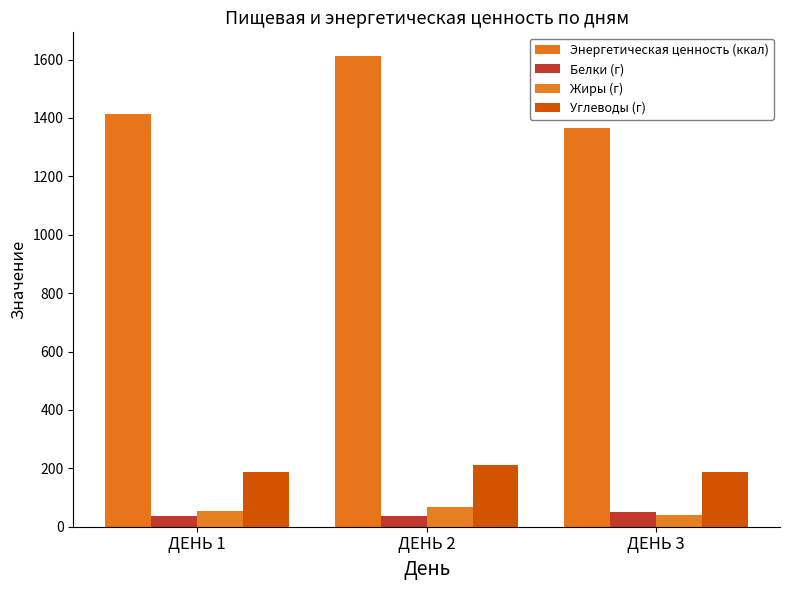

Reading left to right, list all the values displayed in this chart.

Энергетическая ценность (ккал): 1414.6	1612.6	1364.6
Белки (г): 38.1	37.2	51.0
Жиры (г): 54.3	66.1	40.5
Углеводы (г): 187.6	210.2	187.9